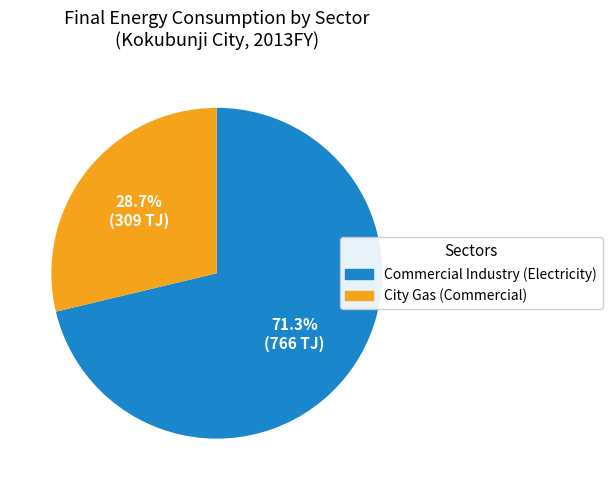

Combined, do City Gas (Commercial) and Commercial Industry (Electricity) account for over 50%?

Yes